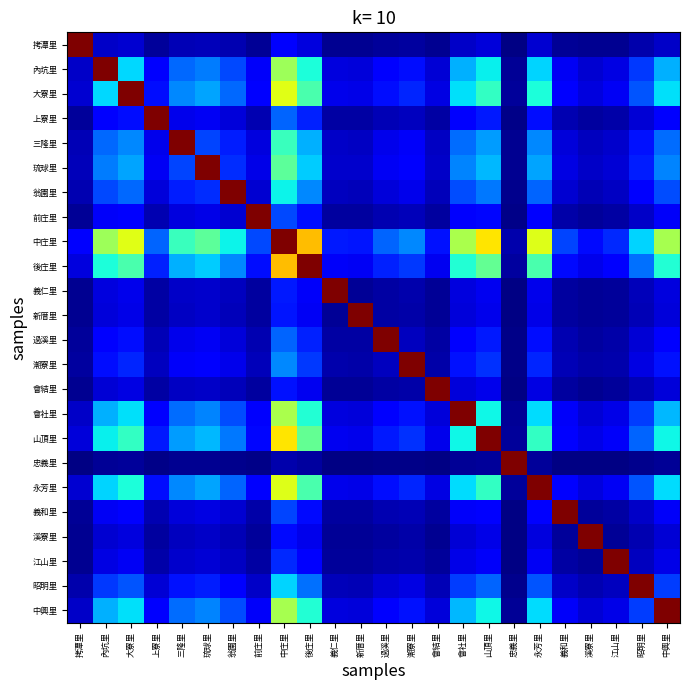

Count the number of categories in the chart.

24